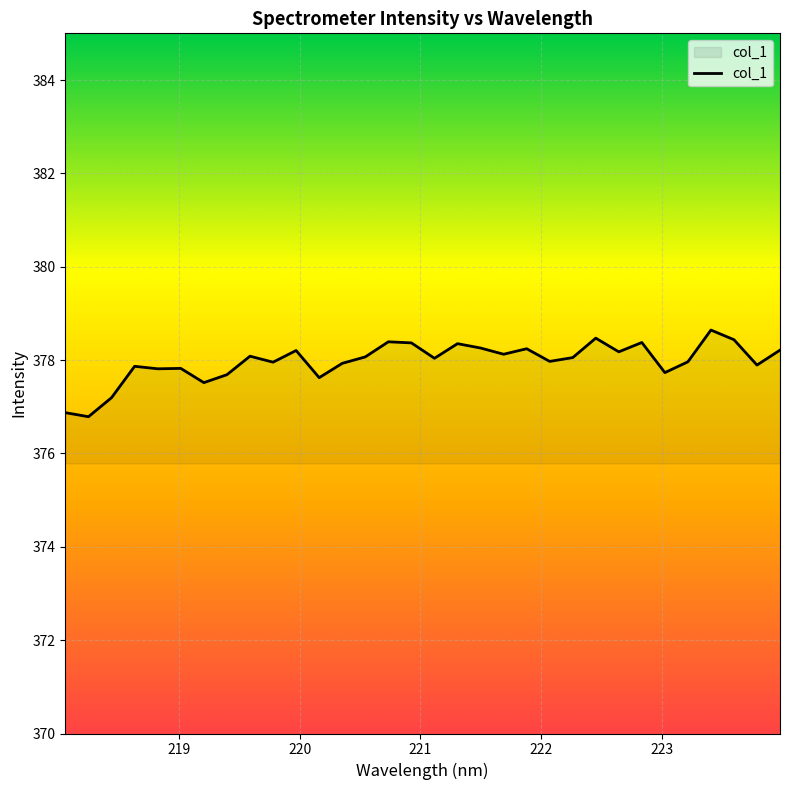

What is the difference between the maximum and minimum values?

1.9